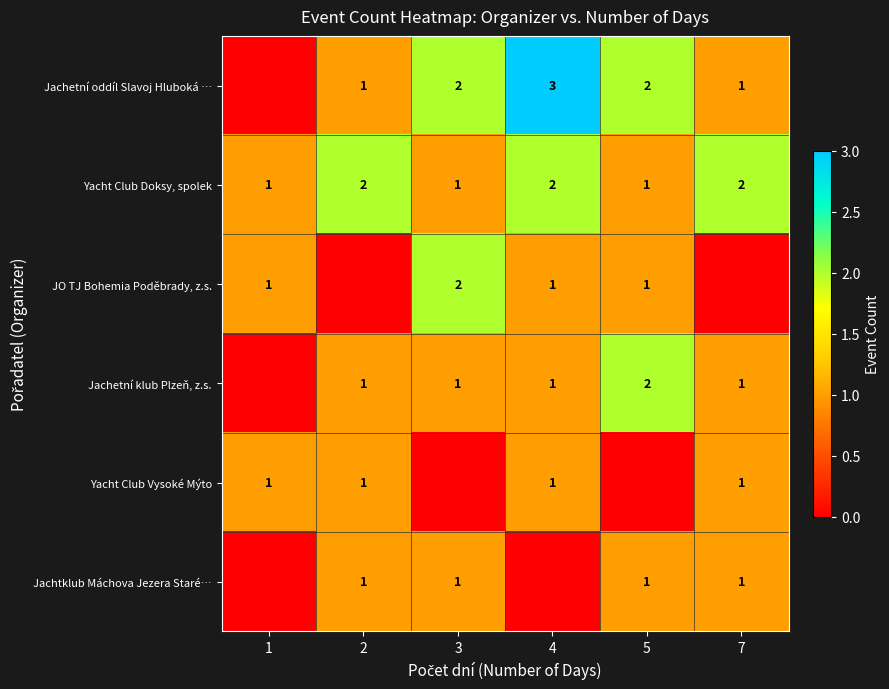

Is the value of Jachetní klub Plzeň, z.s. at 5 greater than the value of JO TJ Bohemia Poděbrady, z.s. at 1?

Yes